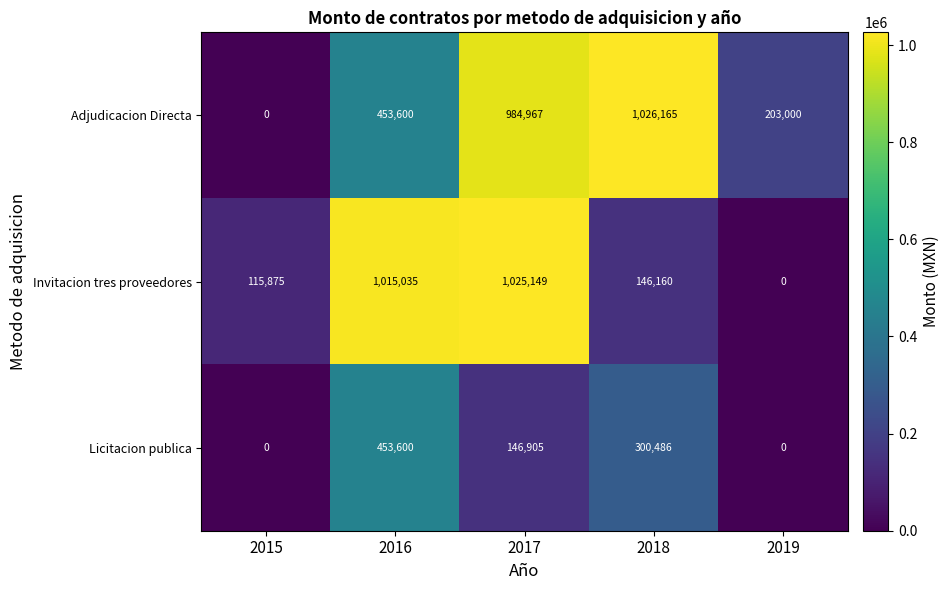

At which label does Adjudicacion Directa reach its minimum?

2015